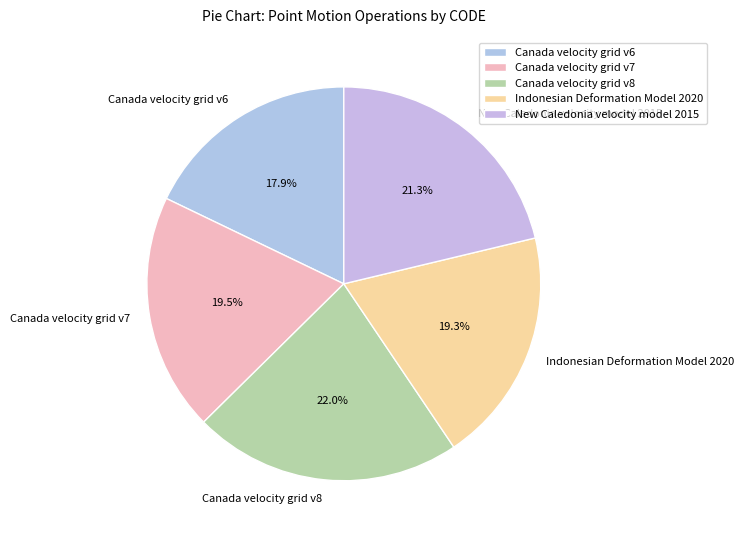

How many slices are in this pie chart?

5